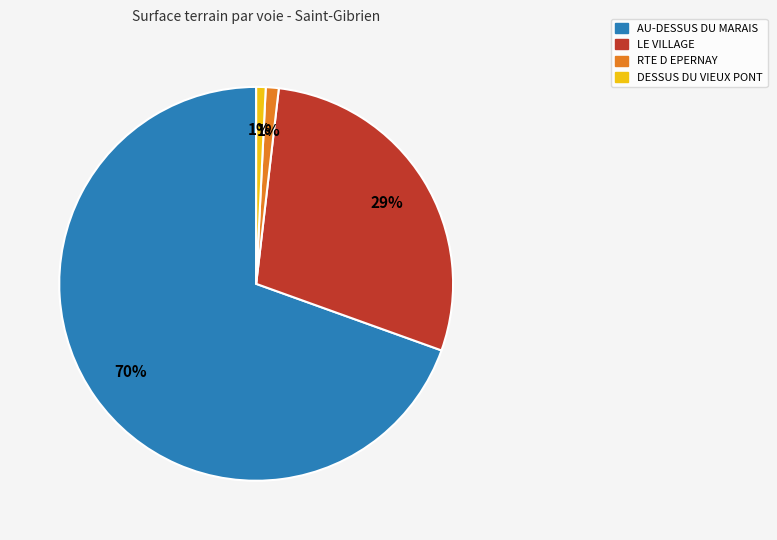

Is there a majority slice in this chart?

Yes